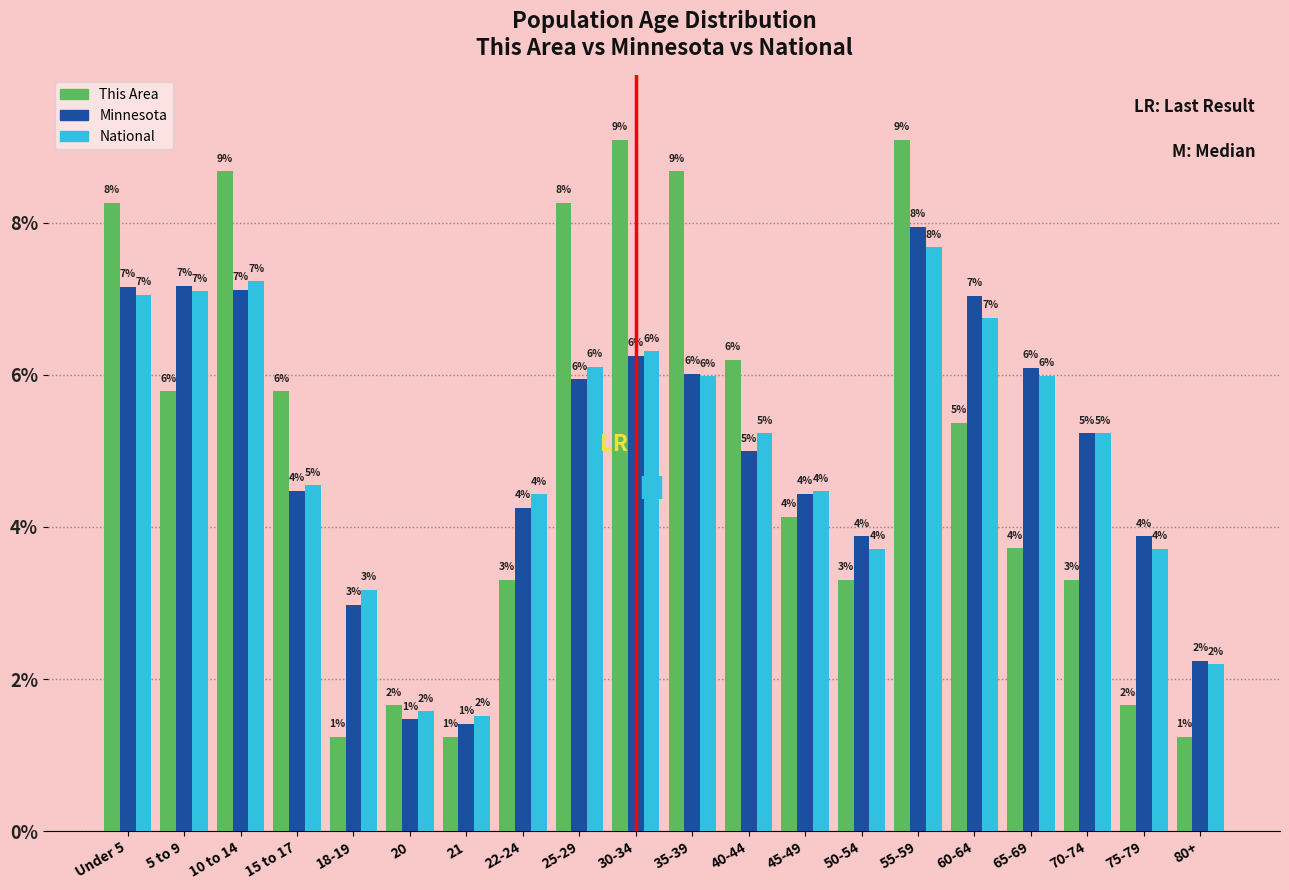

Is it true that Minnesota equals 2.0 at 20?

False